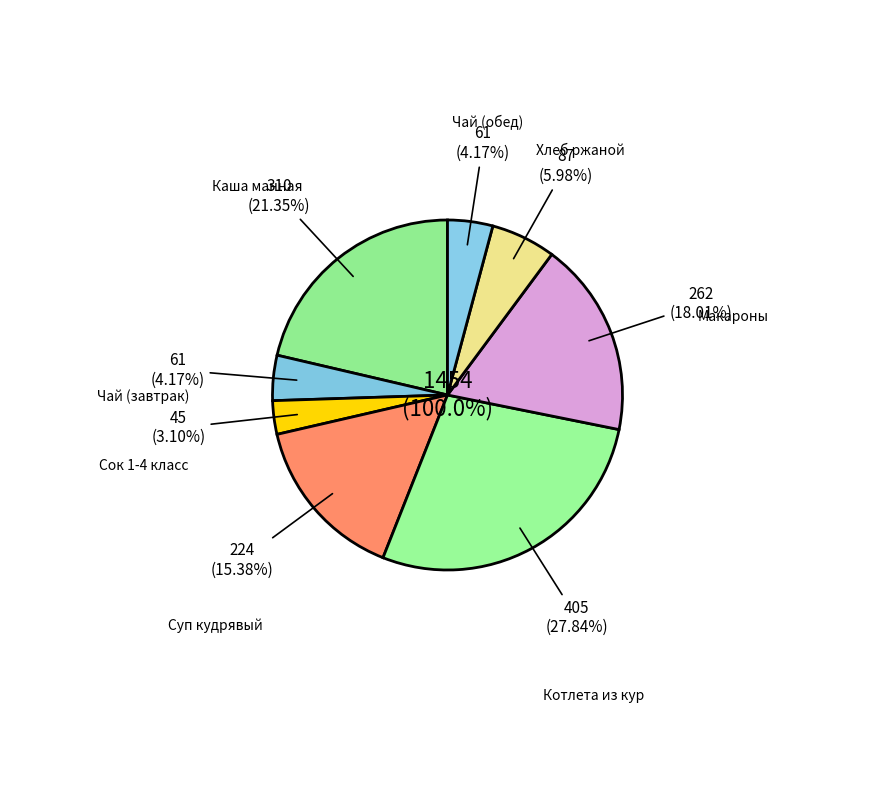

Is the sum of Чай (завтрак) and Сок 1-4 класс greater than half?

No